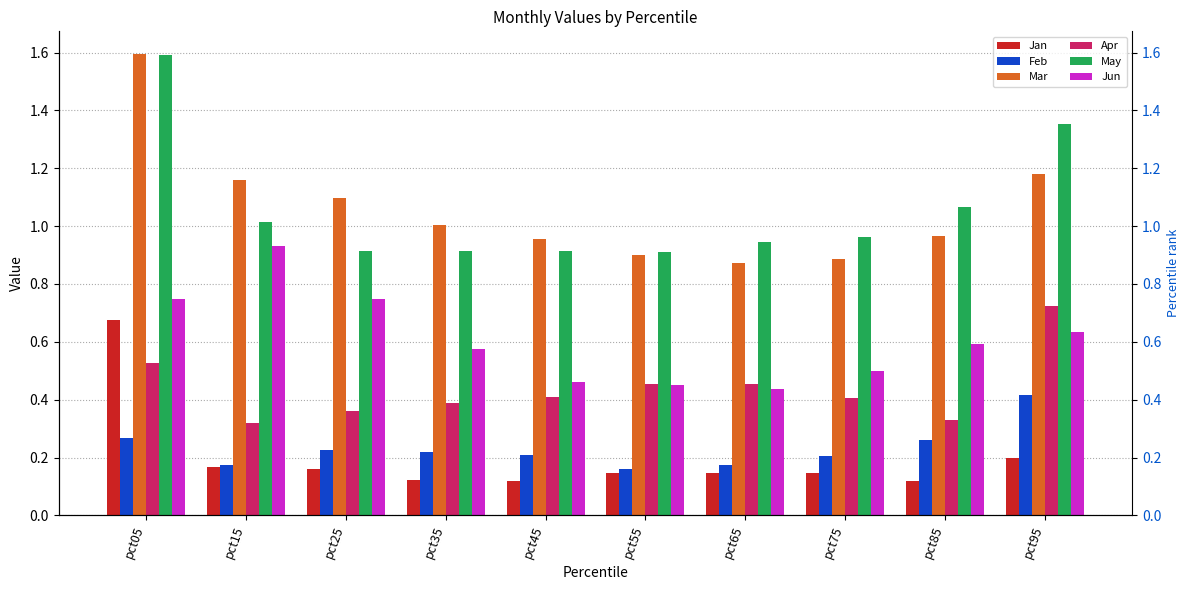

At which label does Mar first exceed 1?

pct05